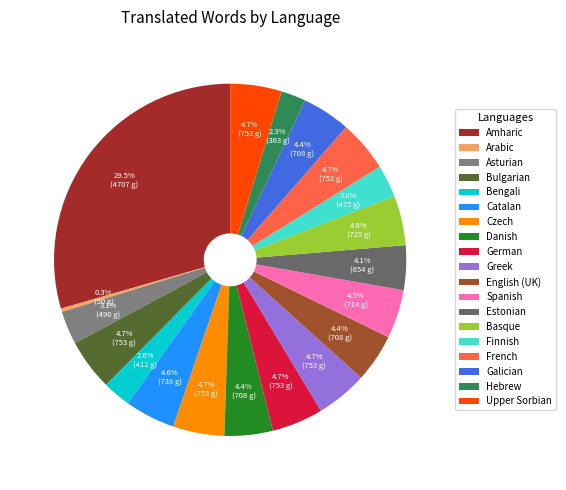

How many slices are in this pie chart?

19